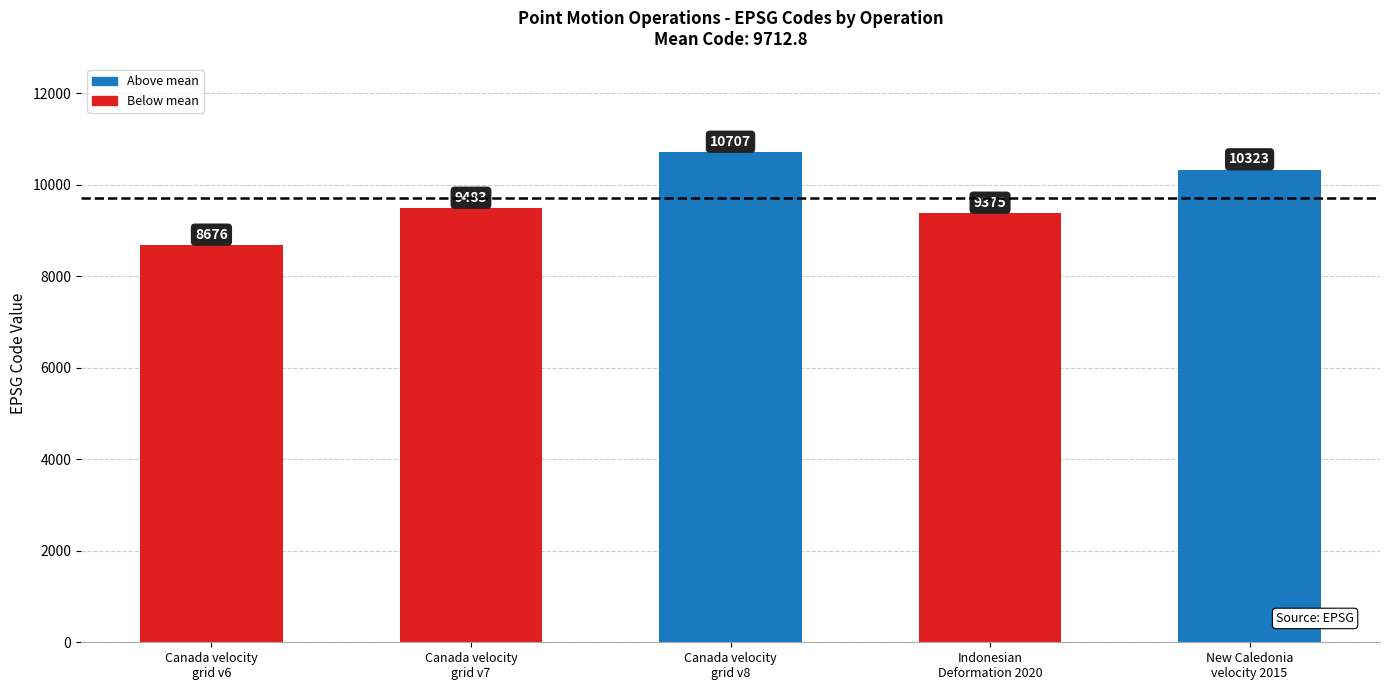

What is the label of the 3rd bar from the right?

Canada velocity
grid v8